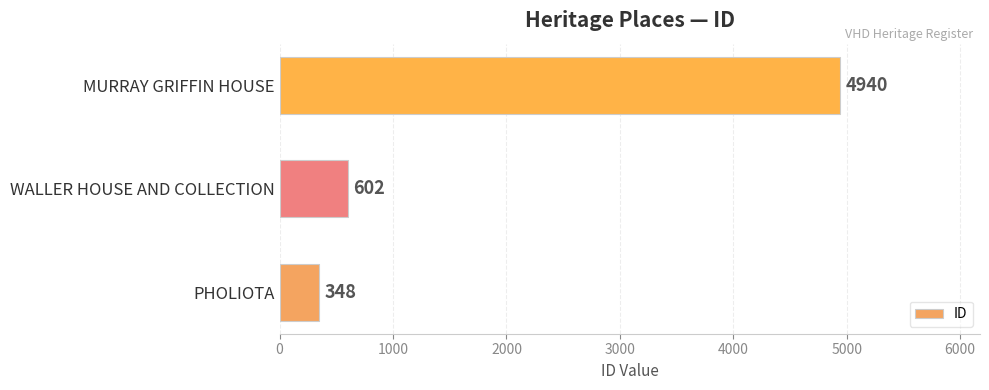

Rank the categories by value from lowest to highest.

PHOLIOTA, WALLER HOUSE AND COLLECTION, MURRAY GRIFFIN HOUSE